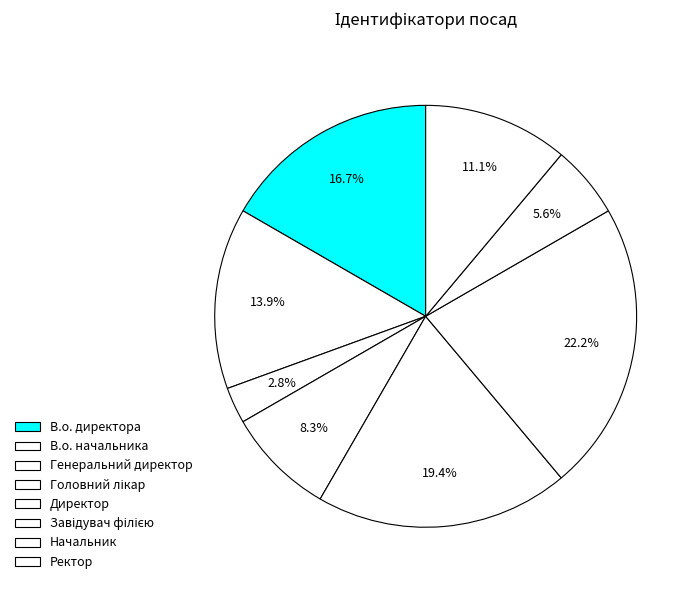

What is the ratio of the value at В.о. начальника to the value at В.о. директора?

0.8